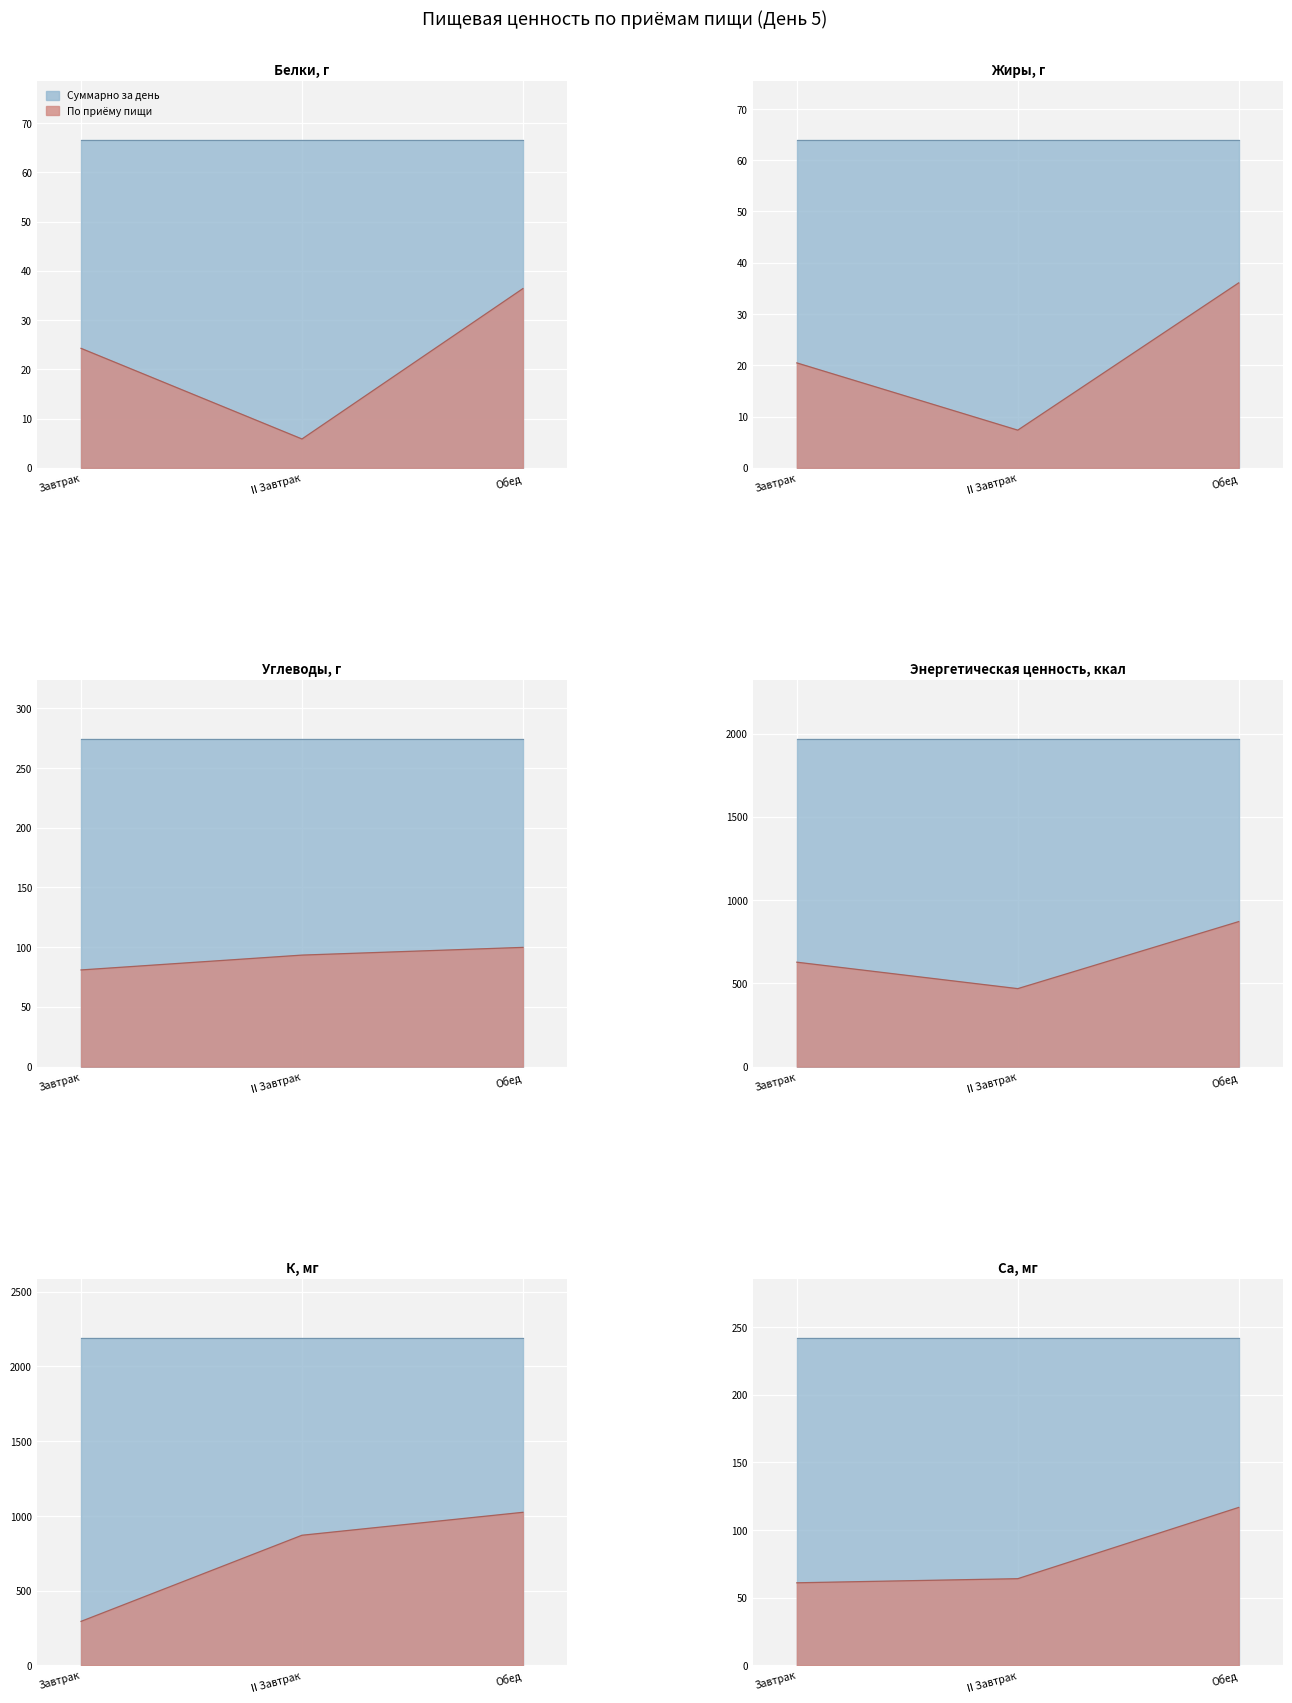

How many data points does each series have?

3